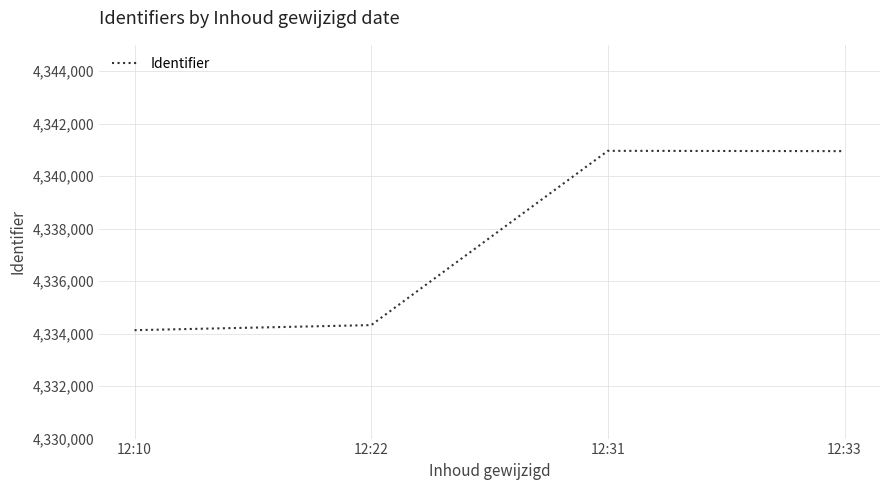

Which has a higher value, 12:22 or 12:10?

12:22